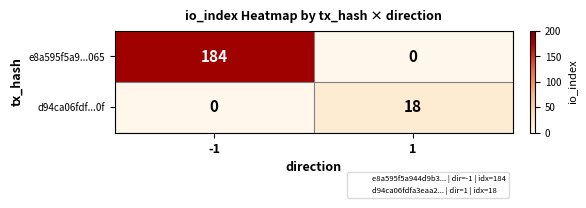

Which series has the widest spread of values?

e8a595f5a9...065